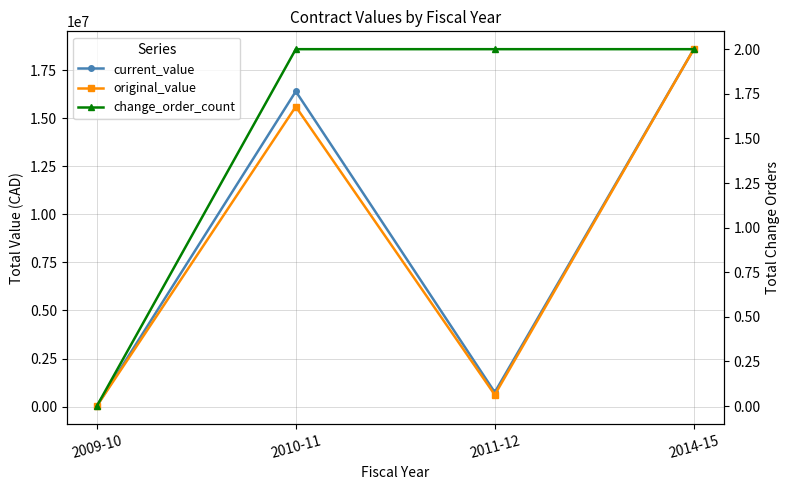

How many data points does each series have?

4